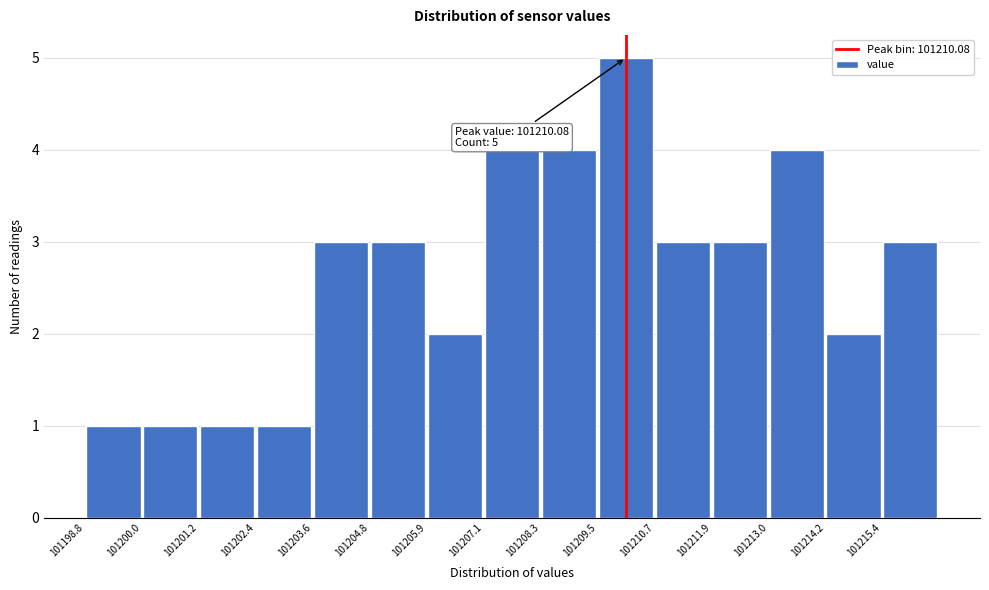

Which range on the x-axis has the tallest bar?

101209.4 to 101210.6